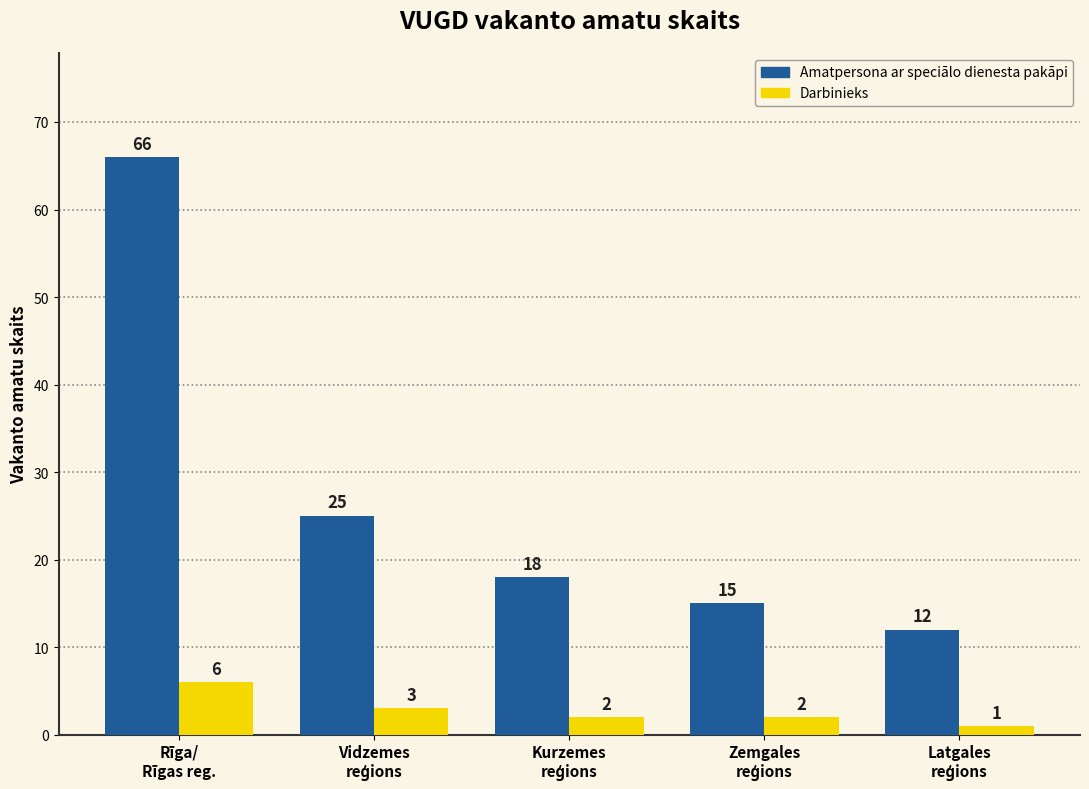

What are all the series names shown in the legend?

Amatpersona ar speciālo dienesta pakāpi, Darbinieks